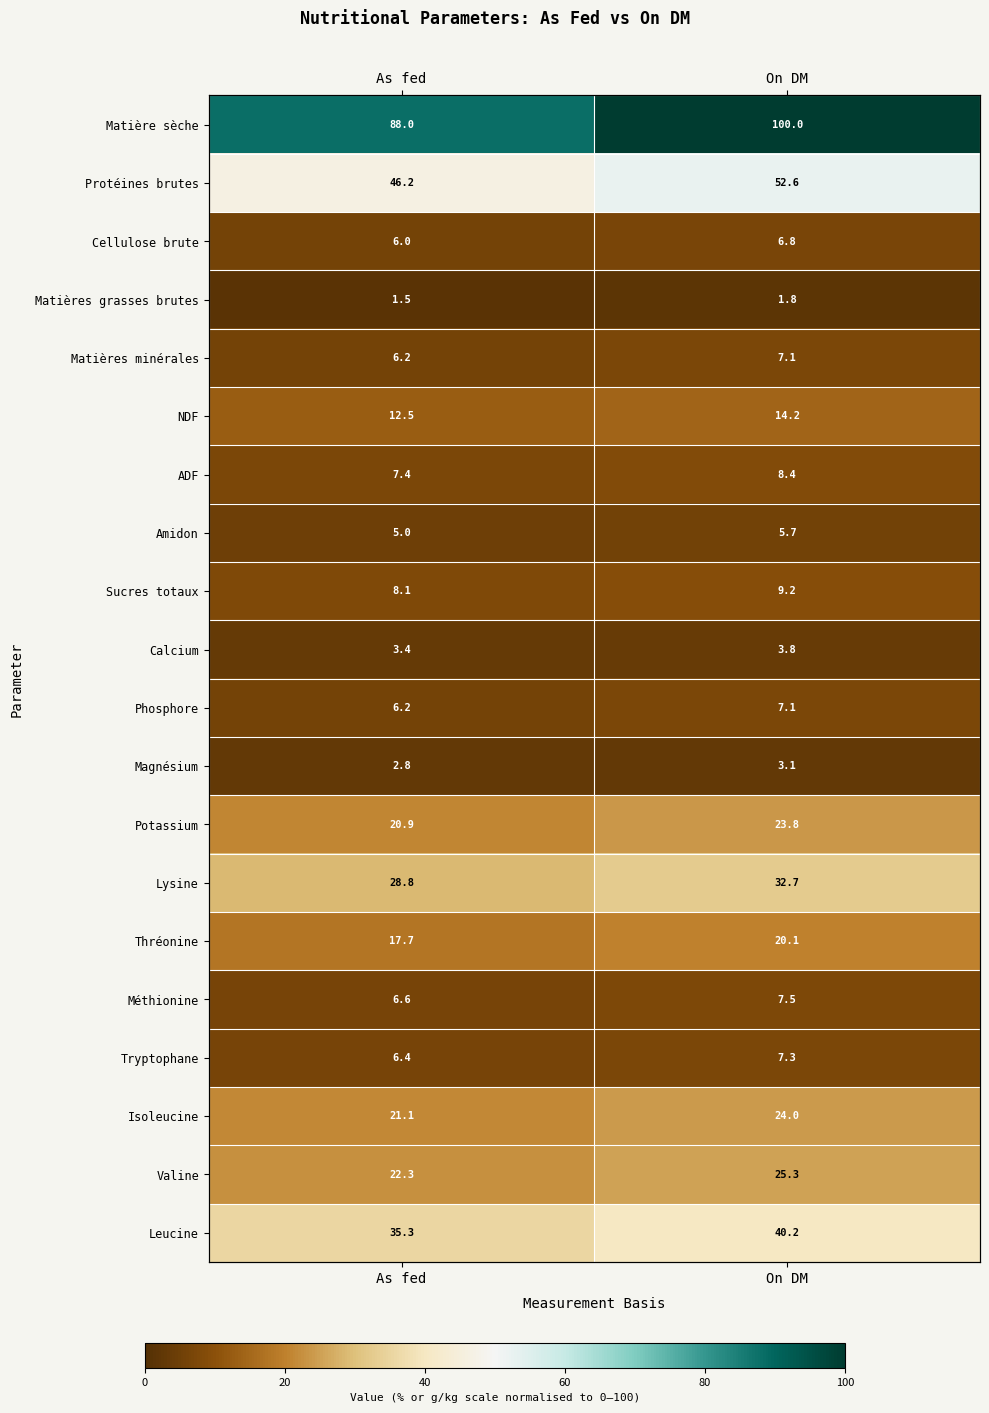

The value of Leucine at As fed is 35.3. True or false?

True